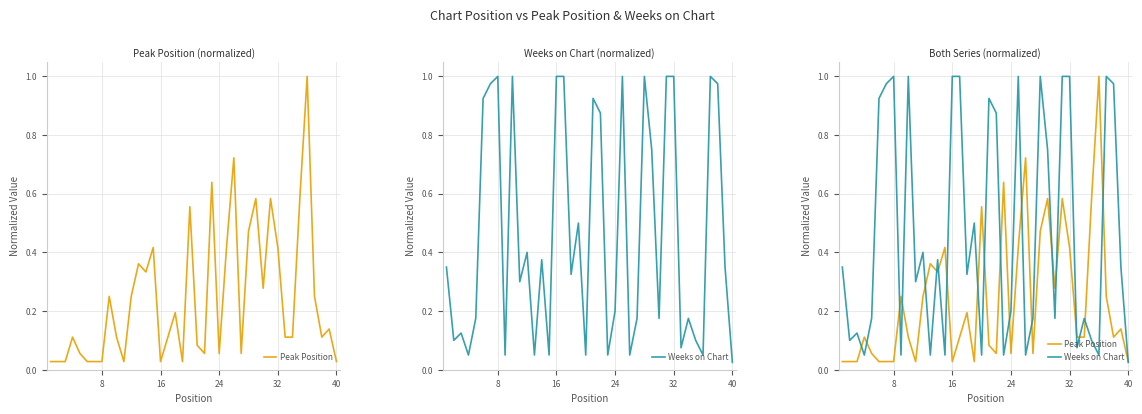

After their last crossing, which series has the higher values: Peak Position or Weeks on Chart?

Peak Position